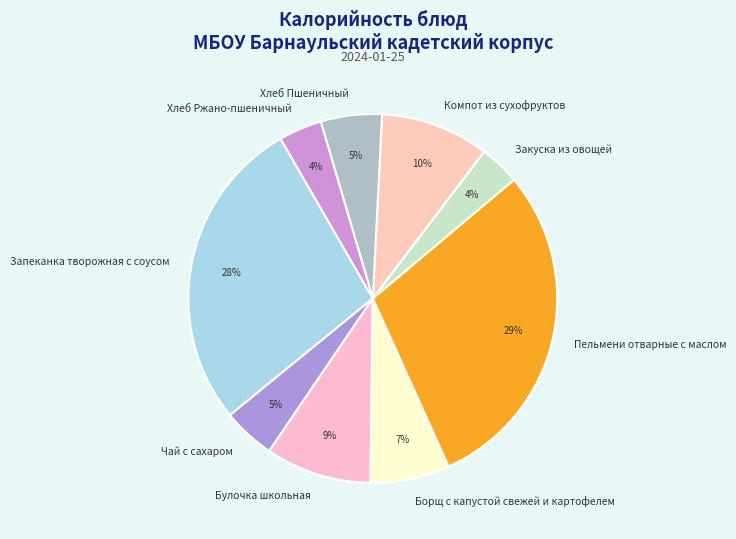

Which has a higher value, Борщ с капустой свежей и картофелем or Хлеб Ржано-пшеничный?

Борщ с капустой свежей и картофелем